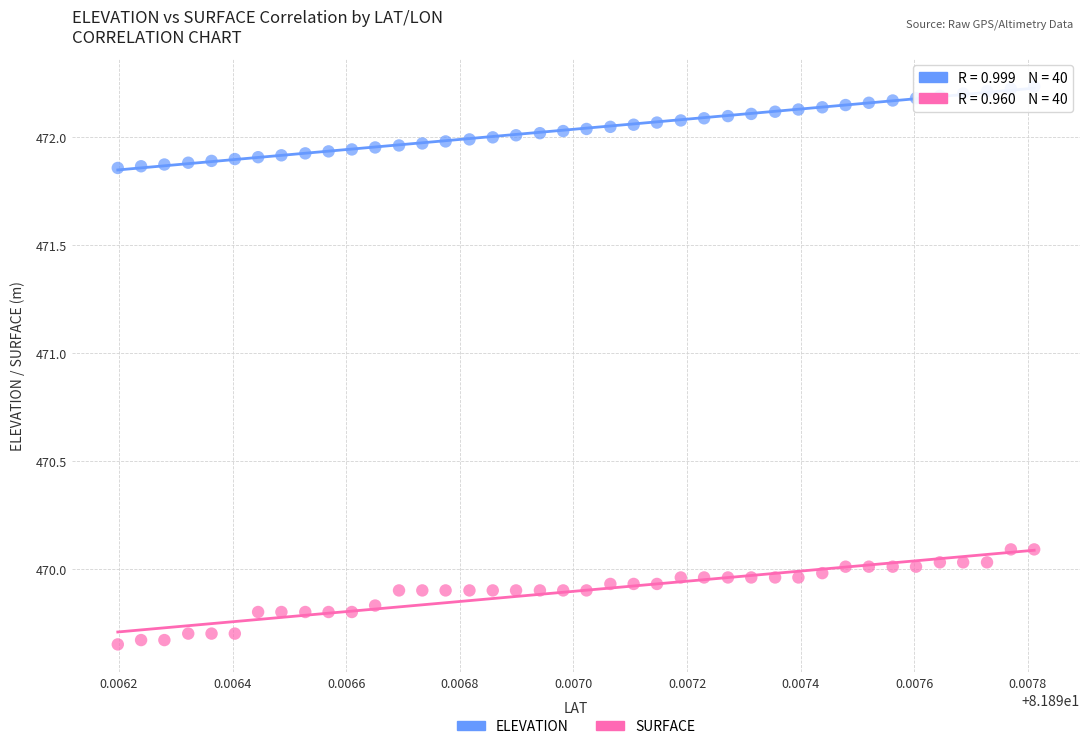

What are all the series names shown in the legend?

ELEVATION, SURFACE